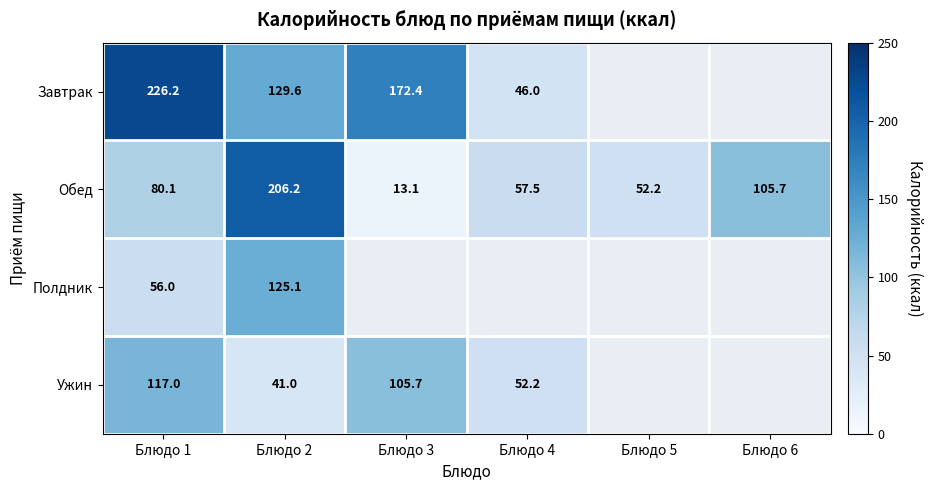

At Блюдо 1, list the series in order from largest to smallest.

Завтрак, Ужин, Обед, Полдник